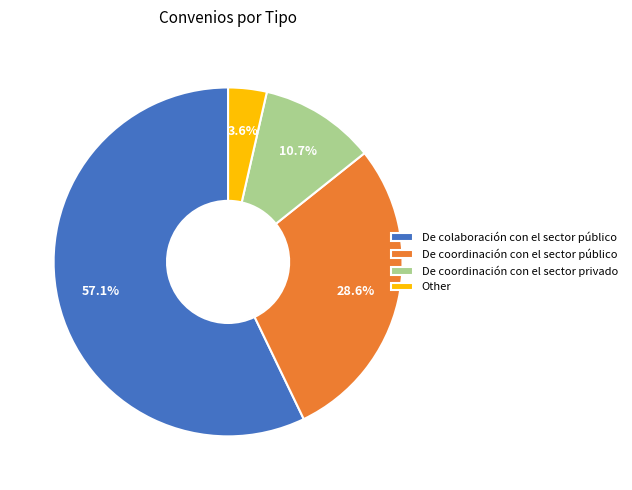

What is the largest slice in the pie chart?

De colaboración con el sector público